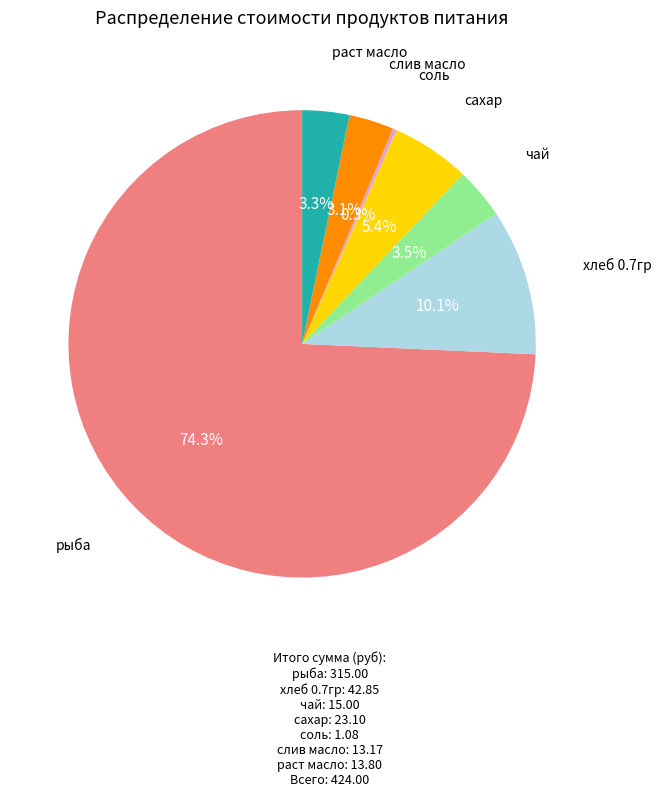

Which category has the biggest portion of the pie?

рыба